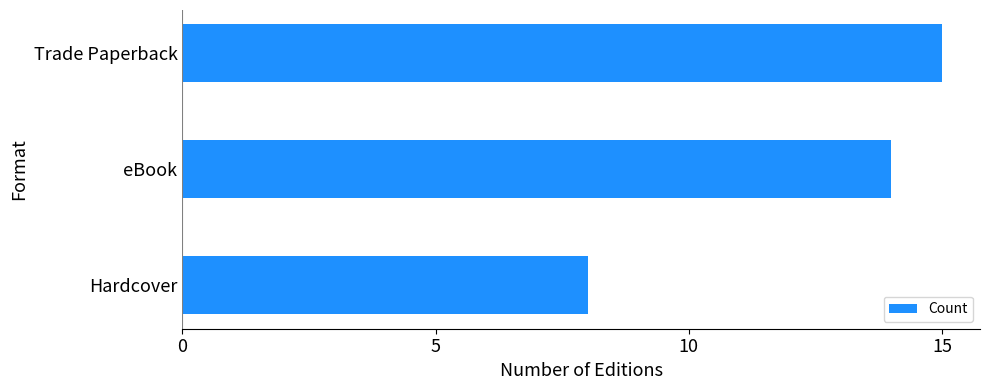

Does the chart contain any negative values?

No